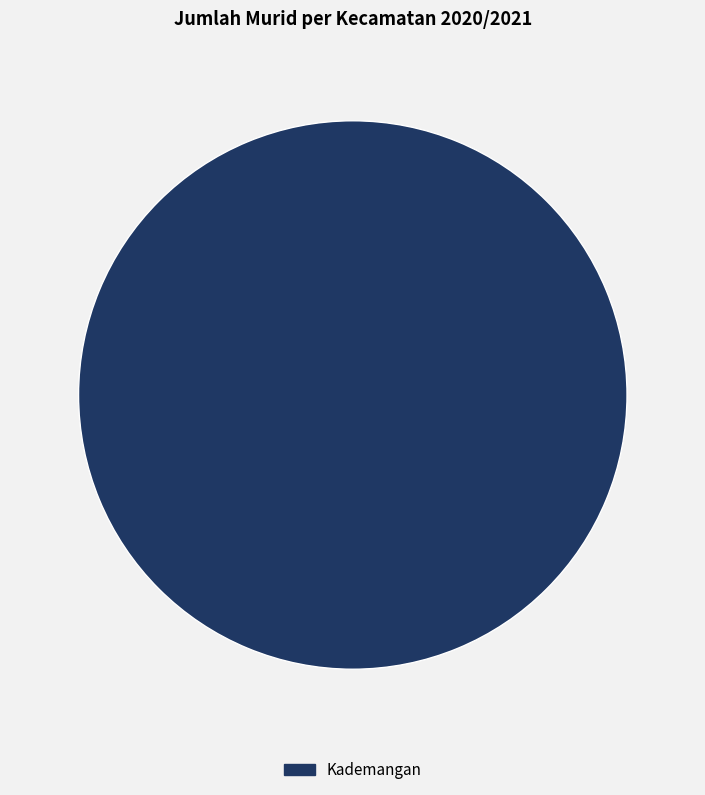

Is there a majority slice in this chart?

Yes